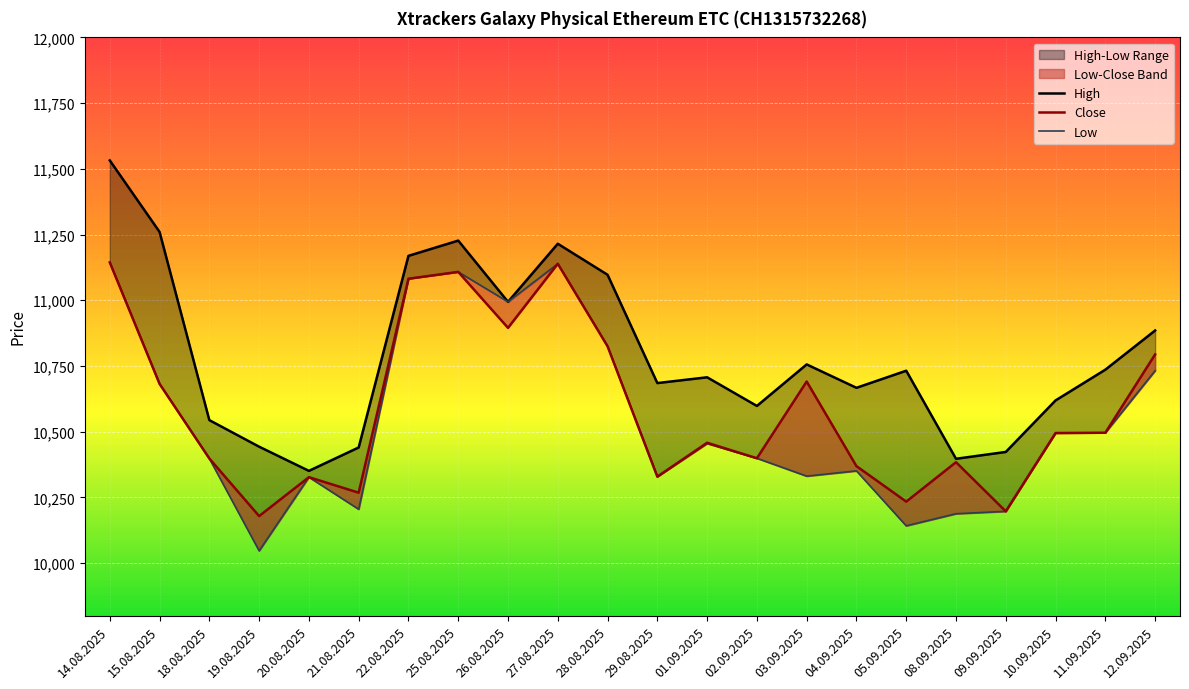

The value of Low at 18.08.2025 is 10398. True or false?

True